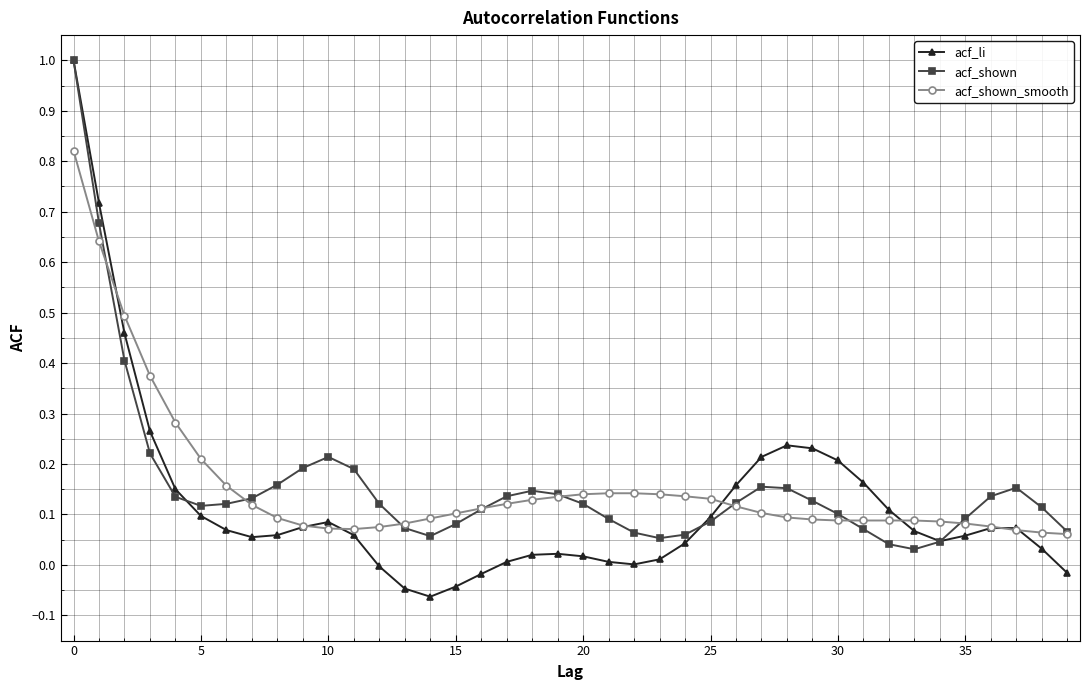

Which series has the largest range (max minus min)?

acf_li